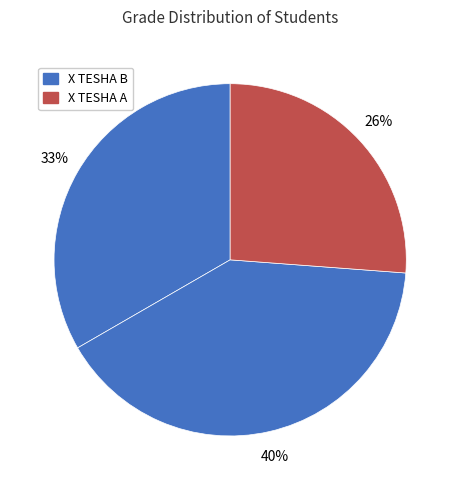

How many segments does this pie chart have?

3